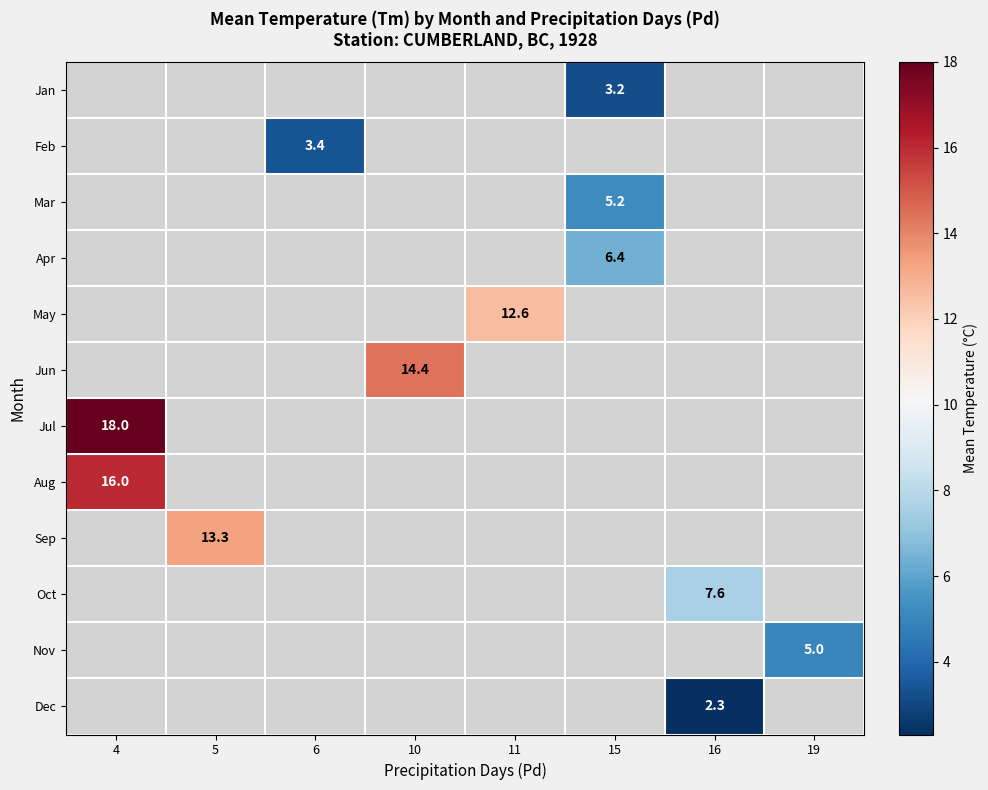

Which label corresponds to the smallest value in the chart?

16